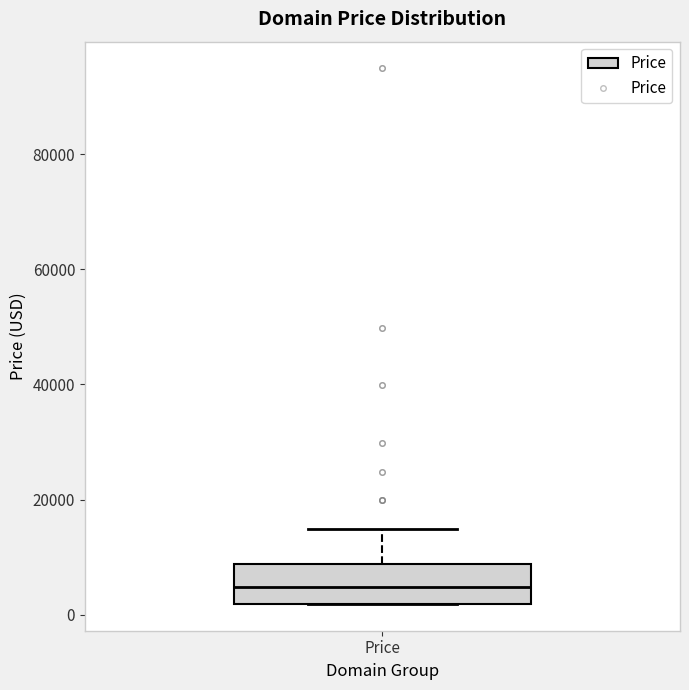

Transcribe this box plot: give where the median line is, the range the box spans, and where the two whiskers end, as read against the y-axis. The values are not printed on the chart, so give them approximately, as read against the axis.

median 4000, box 2000 to 8000, whiskers 2000 to 14000